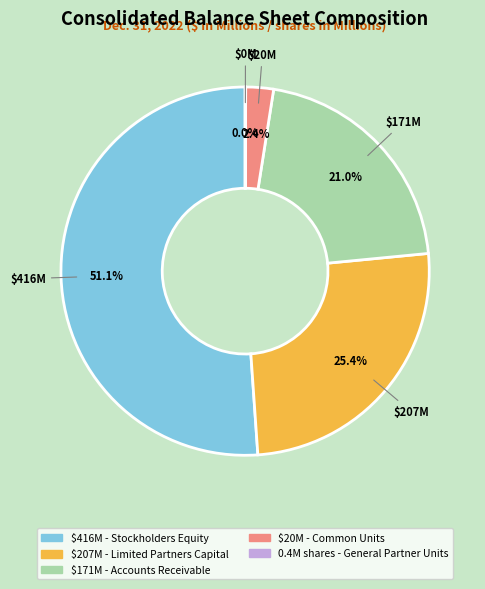

Is there any slice that represents more than half of the pie?

Yes